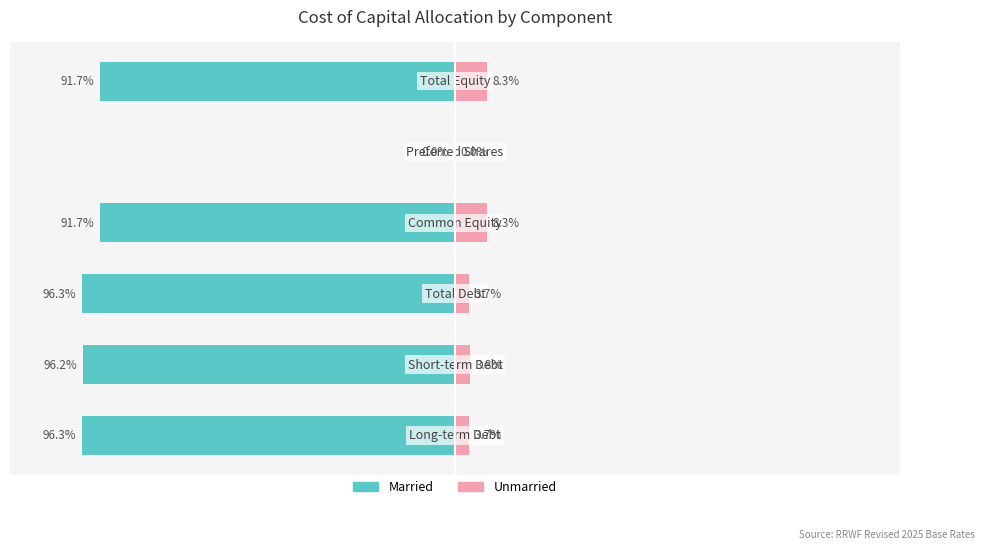

What is the total value across all series at 0?

-92.6